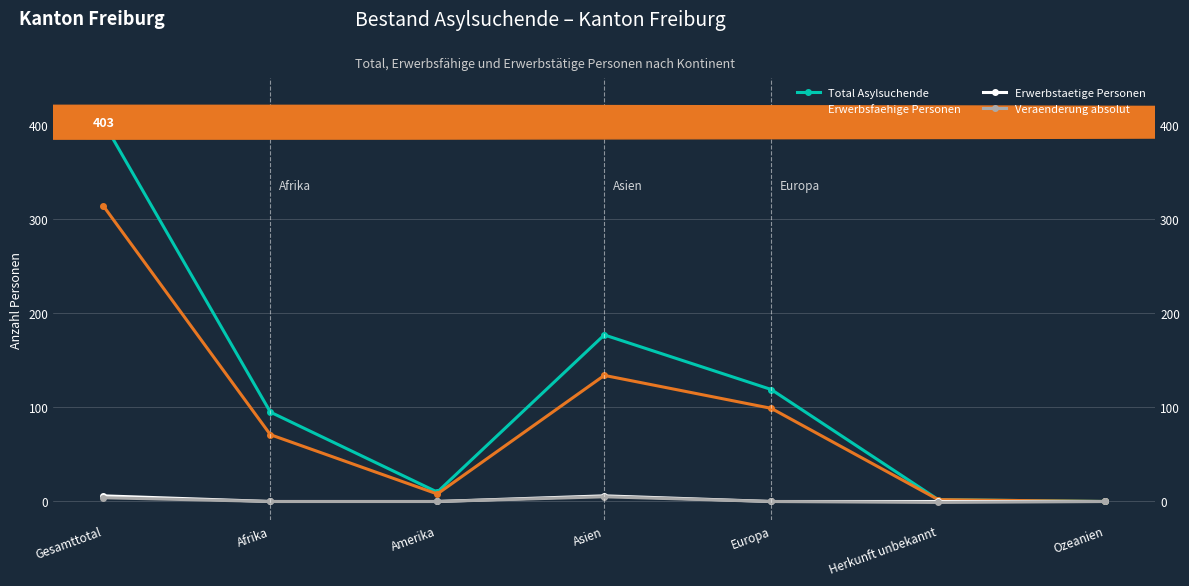

Reading left to right, extract all data points from this chart.

Total Asylsuchende: Gesamttotal=403	Afrika=95	Amerika=10	Asien=177	Europa=119	Herkunft unbekannt=2	Ozeanien=0
Erwerbsfaehige Personen: Gesamttotal=314	Afrika=71	Amerika=8	Asien=134	Europa=99	Herkunft unbekannt=2	Ozeanien=0
Erwerbstaetige Personen: Gesamttotal=6	Afrika=0	Amerika=0	Asien=6	Europa=0	Herkunft unbekannt=0	Ozeanien=0
Veraenderung absolut: Gesamttotal=4	Afrika=0	Amerika=0	Asien=5	Europa=0	Herkunft unbekannt=-1	Ozeanien=0